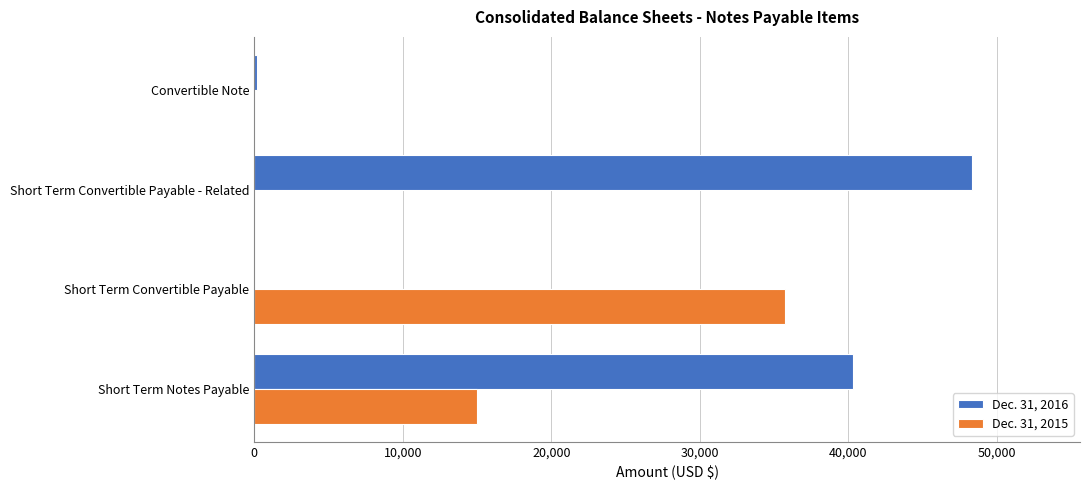

Is it true that Dec. 31, 2016 equals 48341 at Short Term Convertible Payable - Related?

True